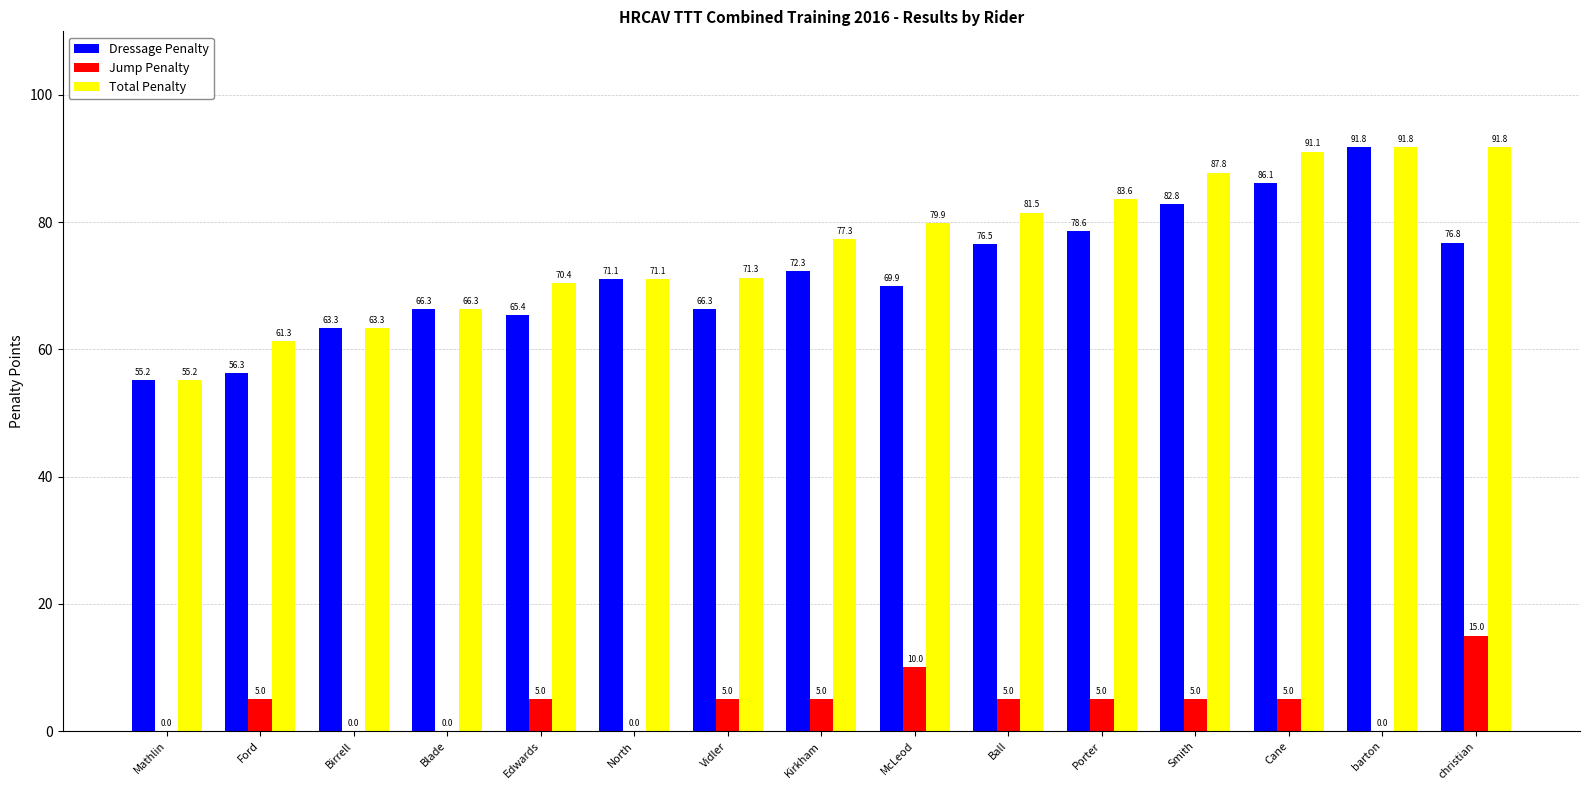

Which series has the largest total across all categories?

Total Penalty